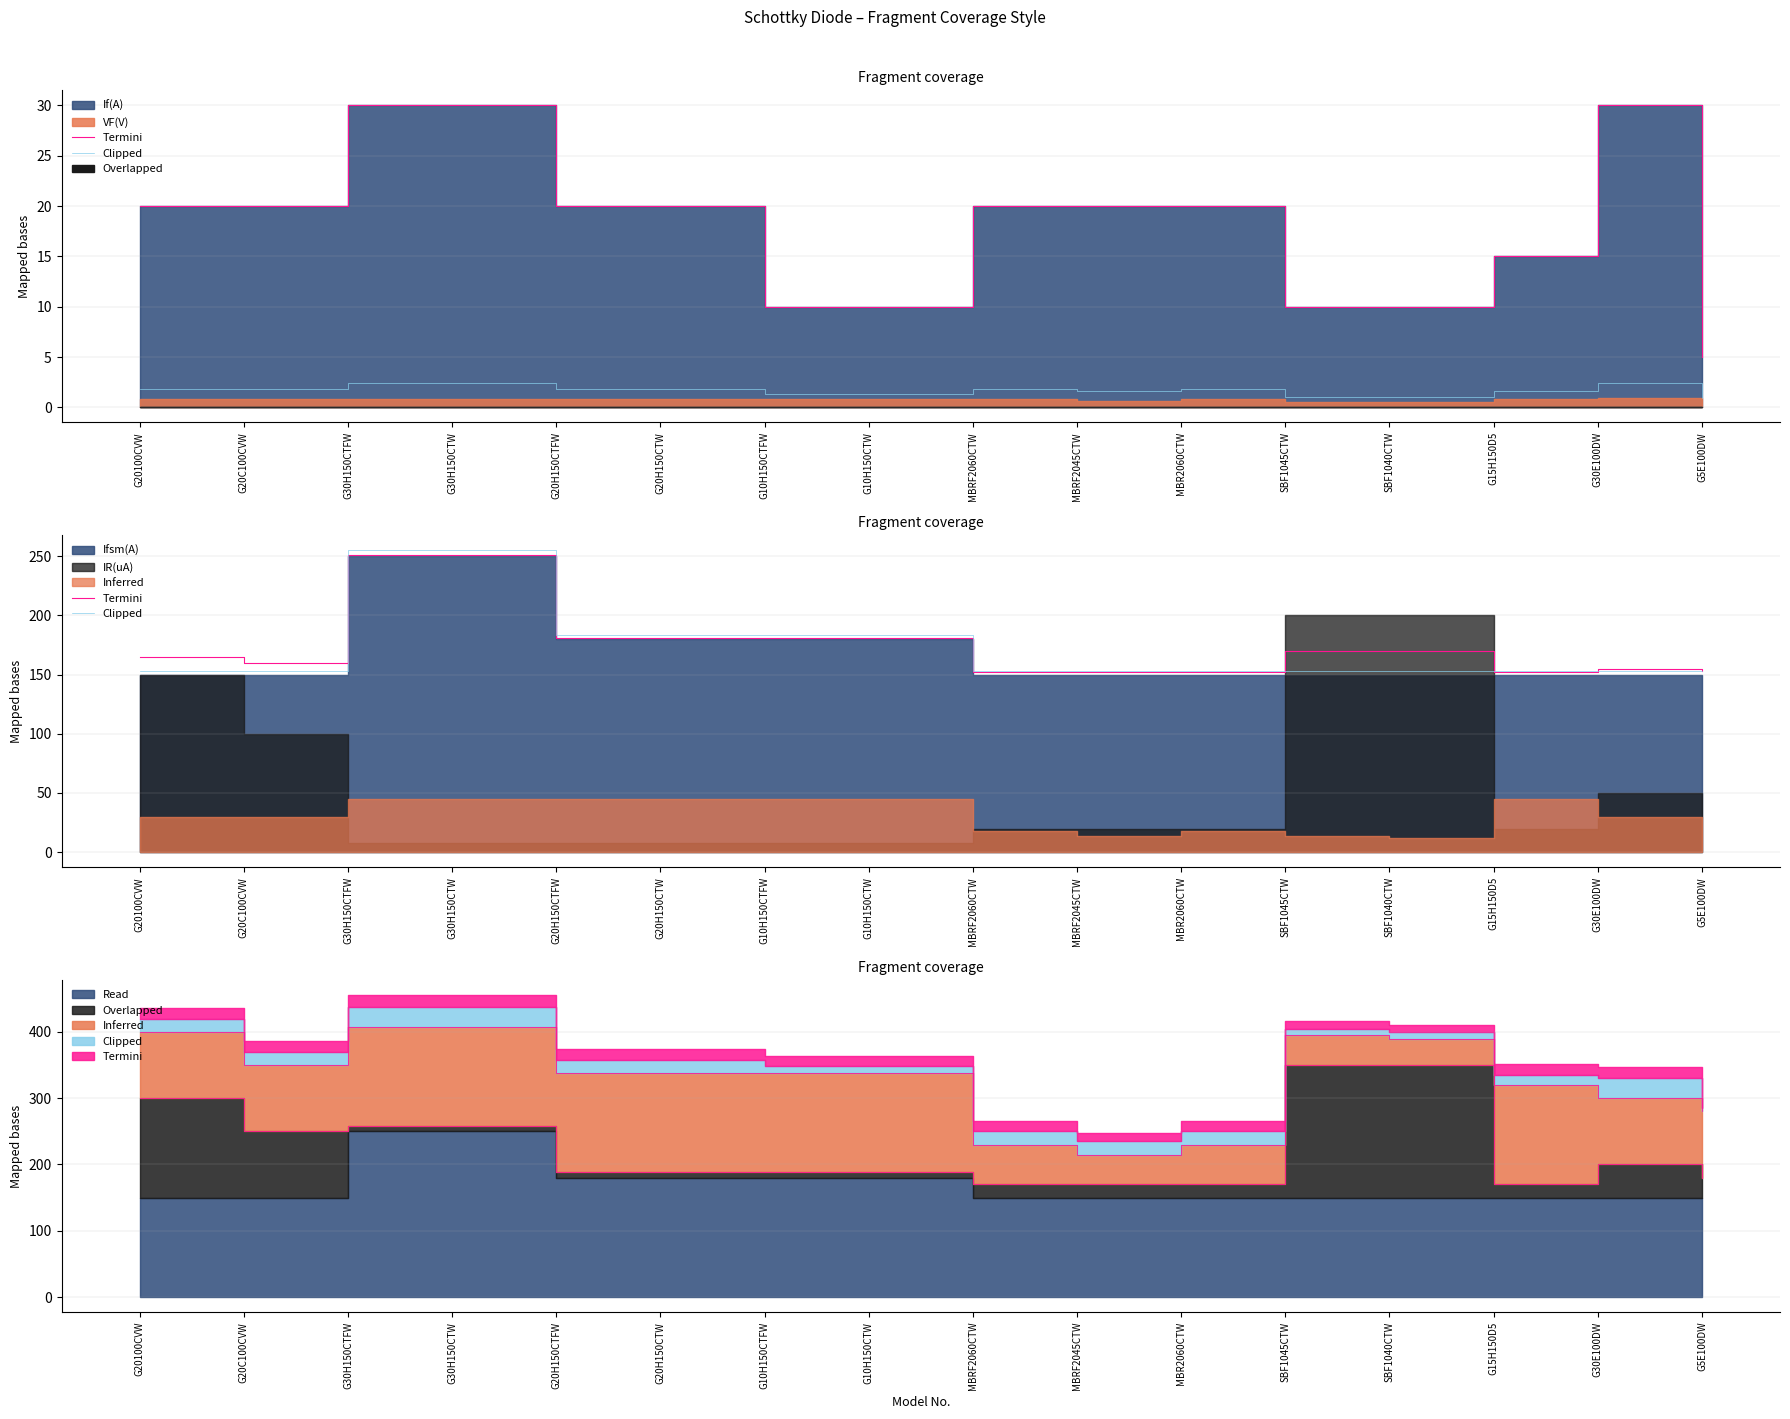

Reading left to right, extract all data points from this chart.

Termini: 165.0	160.0	250.8	250.8	180.8	180.8	180.8	180.8	152.0	152.0	152.0	170.0	170.0	152.0	155.0	153.0
Clipped: 153.0	153.0	255.0	255.0	183.6	183.6	183.6	183.6	153.0	153.0	153.0	153.0	153.0	153.0	153.0	153.0